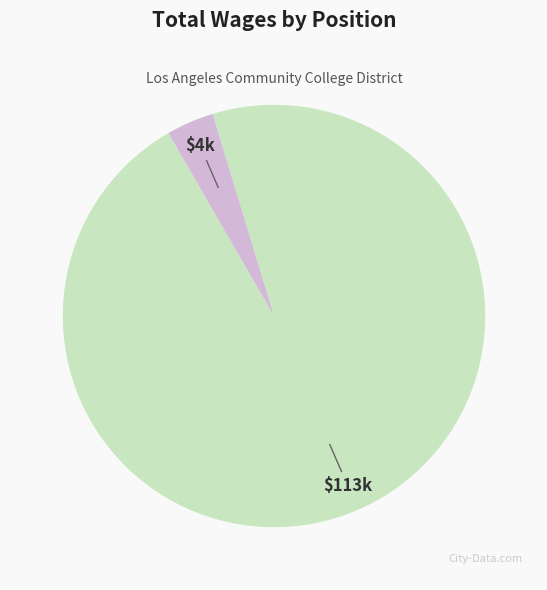

Is there any slice that represents more than half of the pie?

Yes